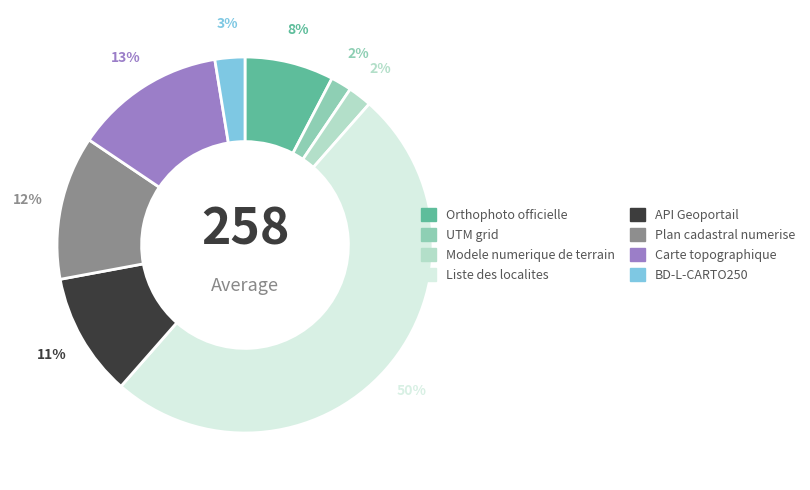

The UTM grid slice represents 2% of the pie. True or false?

True